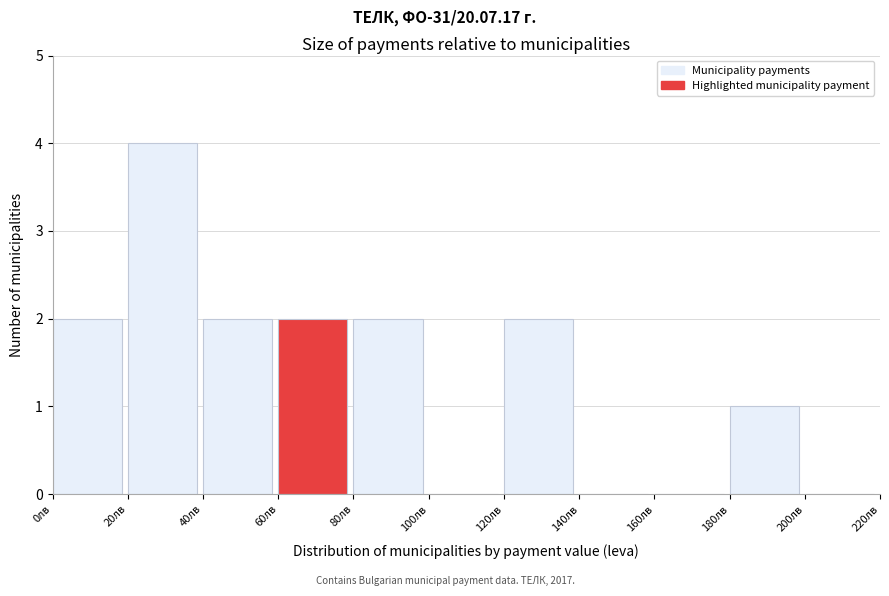

How tall is the bar that spans 80 to 100 on the x-axis? The values are not printed on the chart, so give them approximately, as read against the axis.

2